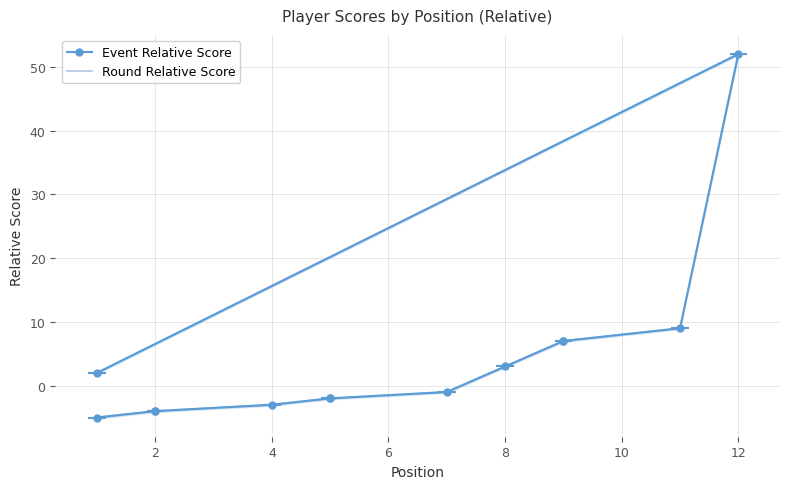

Reading right to left, extract all data points from this chart.

Event Relative Score: 2	52	9	7	7	3	-1	-2	-2	-3	-4	-4	-5
Round Relative Score: 2	52	9	7	7	3	-1	-2	-2	-3	-4	-4	-5